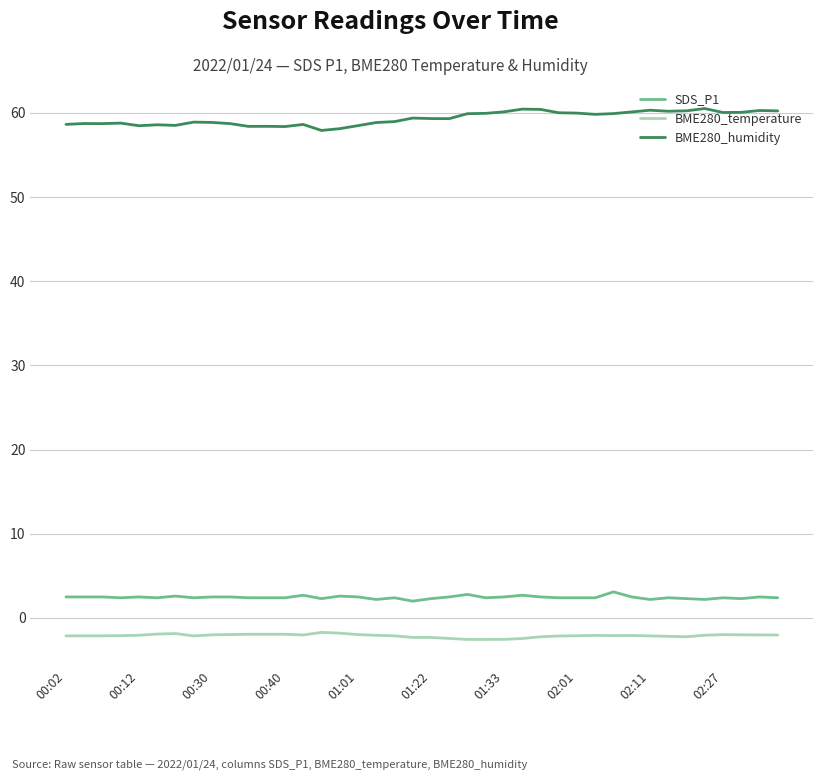

True or false: BME280_temperature and BME280_humidity intersect in this chart.

False